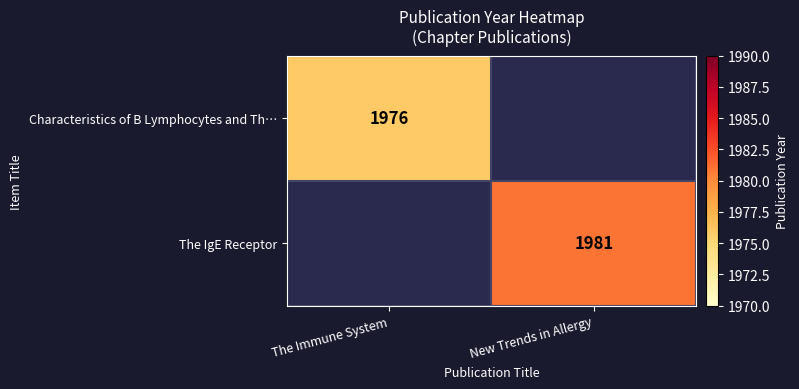

At how many categories does at least one series exceed 1979?

1